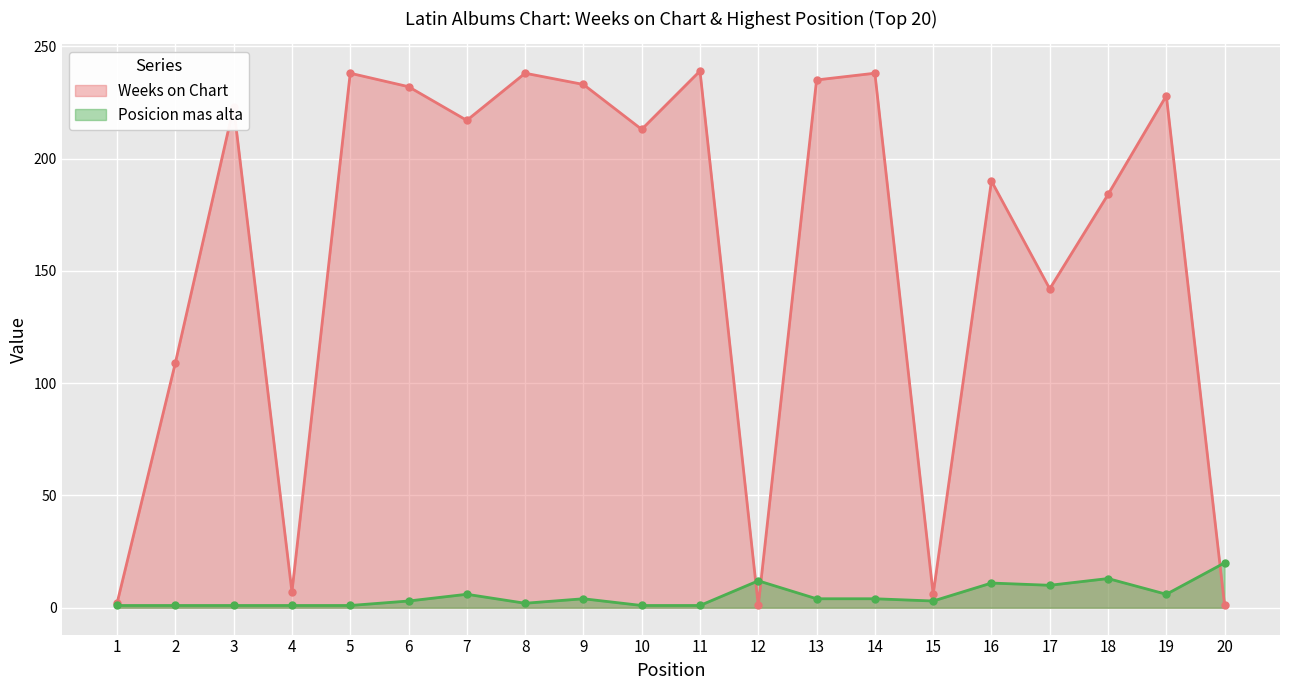

What is the value of the Weeks on Chart point at the 1st from the left?

2